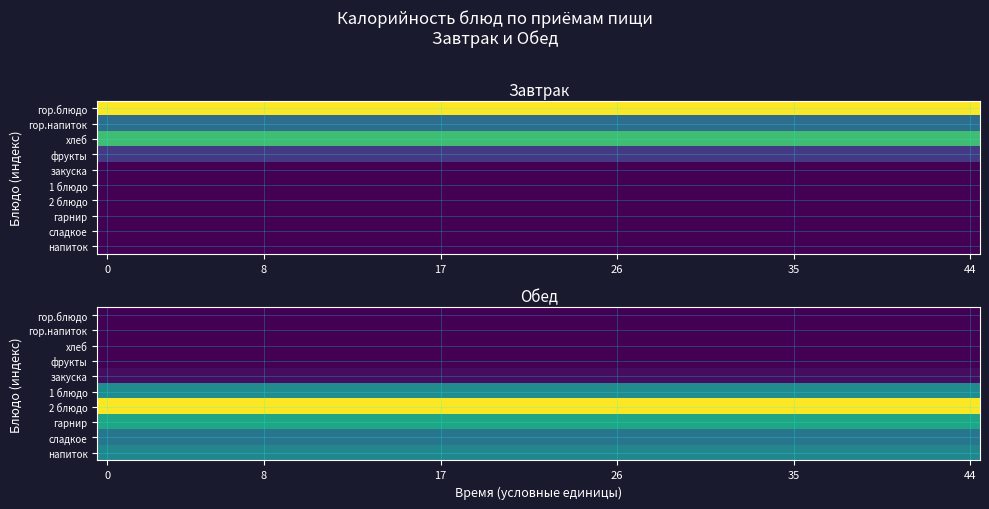

Reading left to right, transcribe all the data shown in this chart.

Завтрак: 266.5	95.2	185.3	44.4	0.0	0.0	0.0	0.0	0.0	0.0
Обед: 0.0	0.0	0.0	0.0	7.8	111.3	231.6	137.2	89.8	106.1